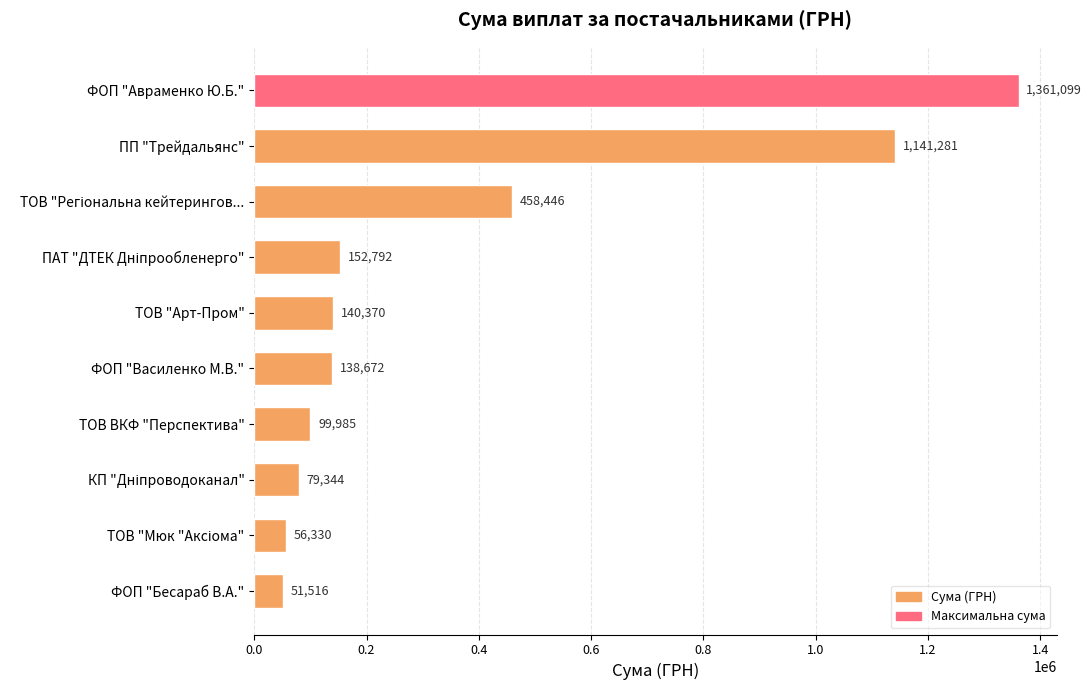

Are the bars horizontal?

Yes